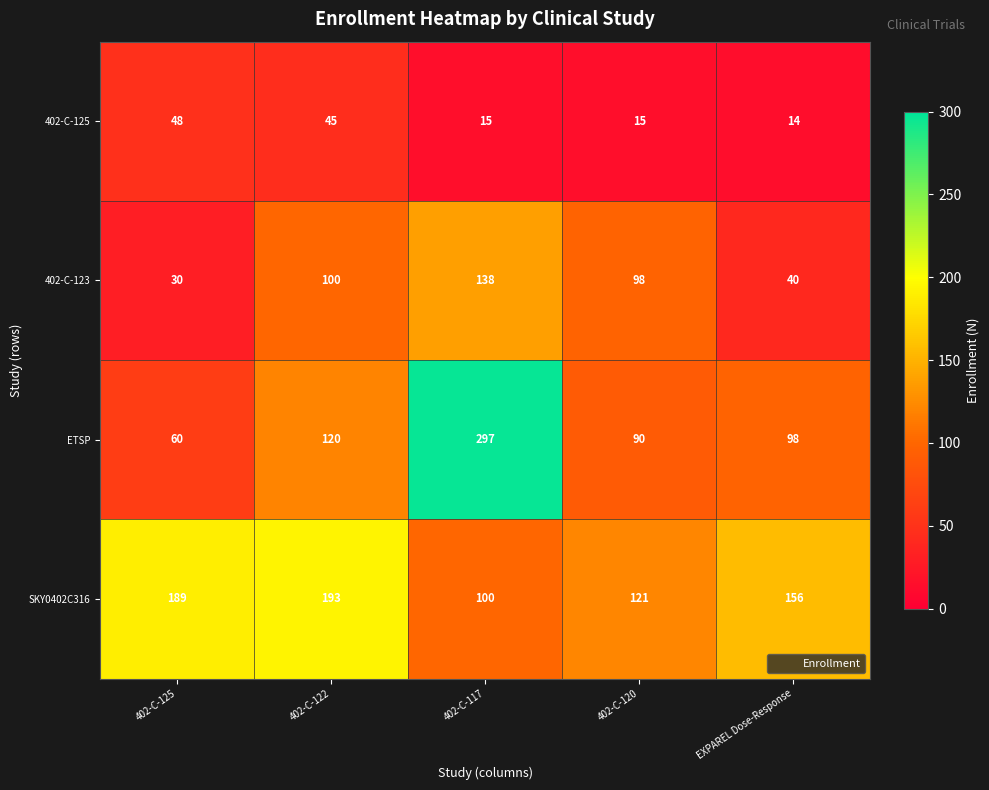

The value of 402-C-125 at 402-C-122 is 19. True or false?

False